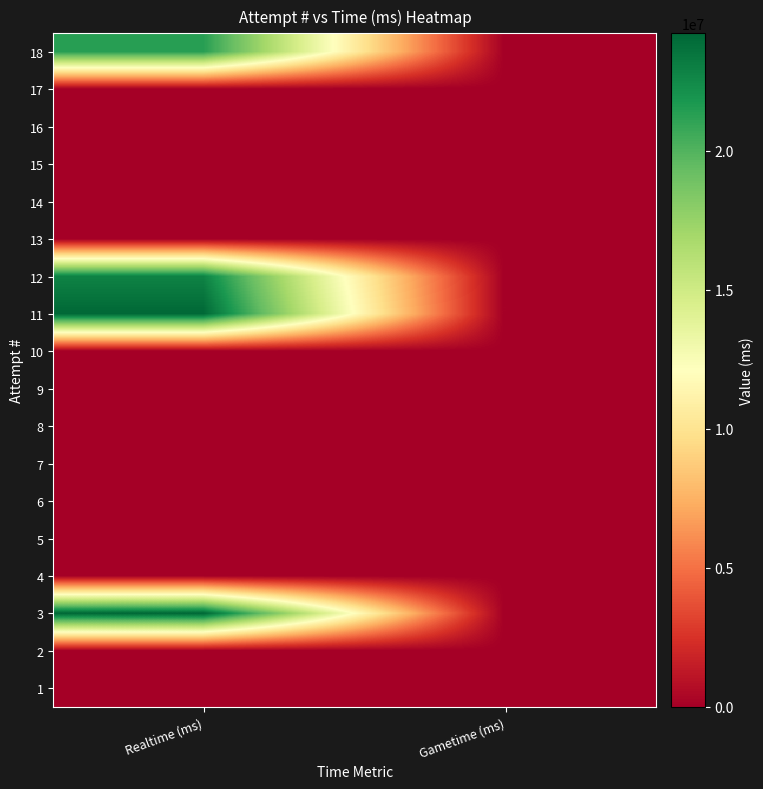

What is the spread (max minus min) of values at Realtime (ms)?

24230377